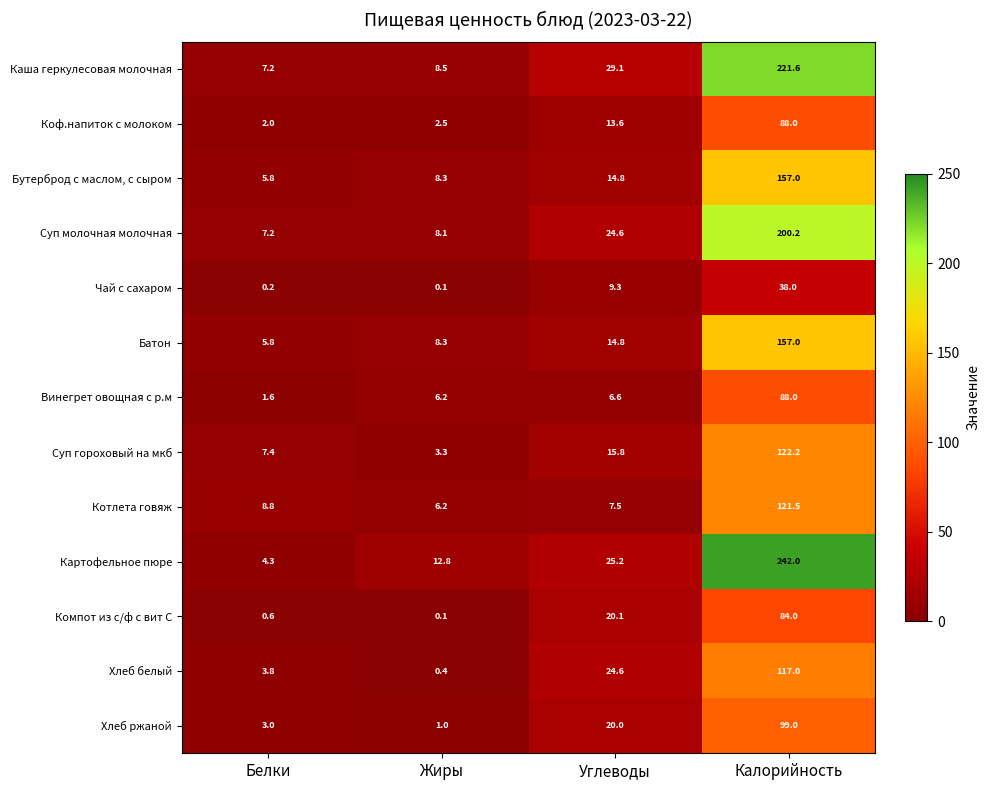

Rank the categories by Винегрет овощная с р.м value from highest to lowest.

Калорийность, Углеводы, Жиры, Белки